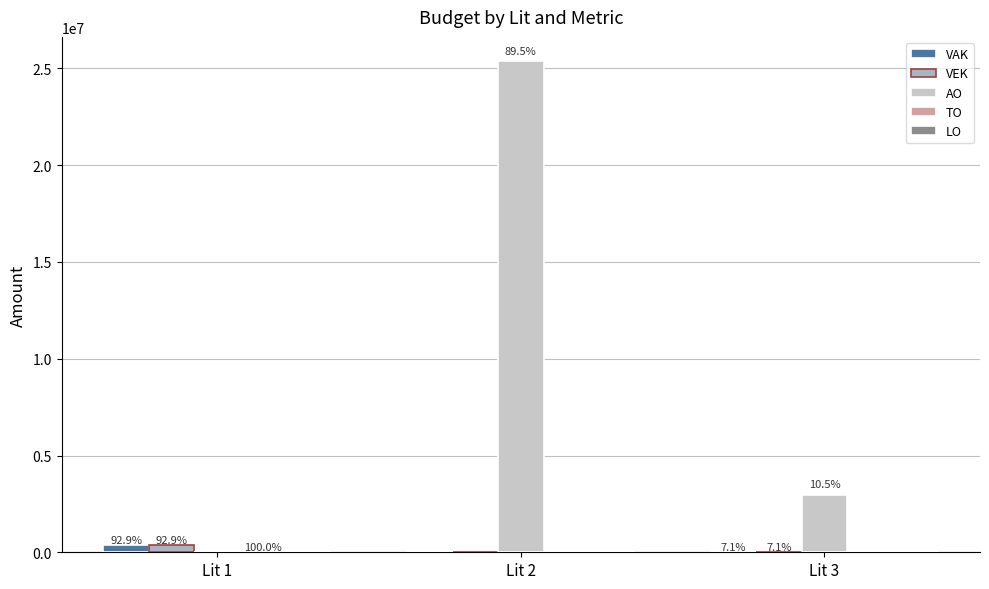

The value of VEK at Lit 1 is 593301. True or false?

False